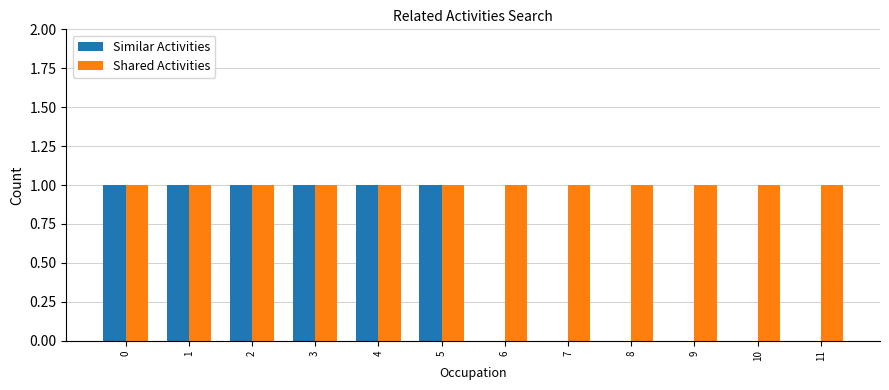

Is the value of Shared Activities at 9 greater than the value of Similar Activities at 8?

Yes